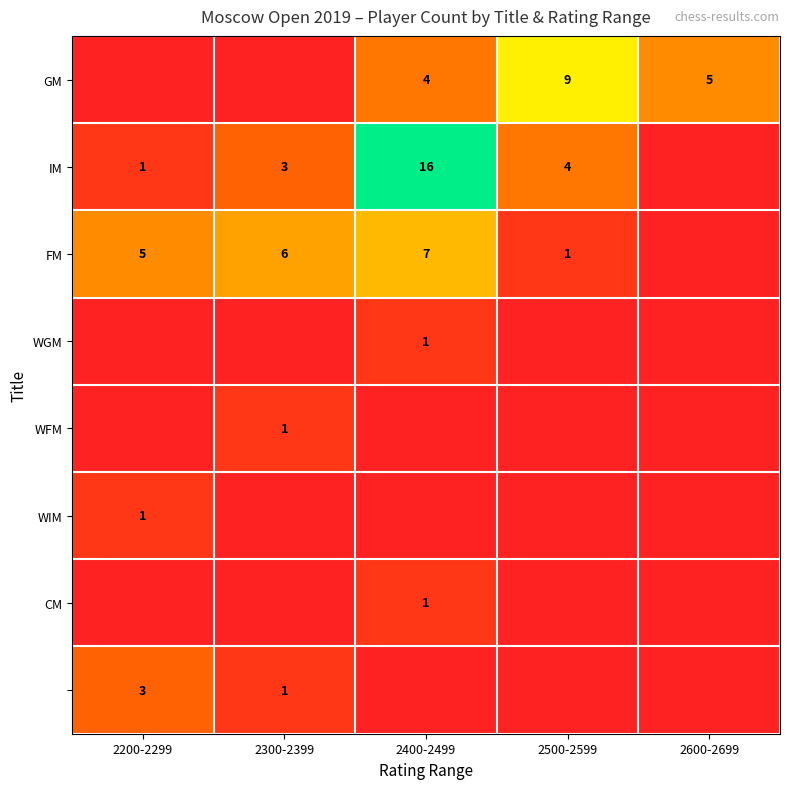

Which category has the lowest value across all series?

2200-2299